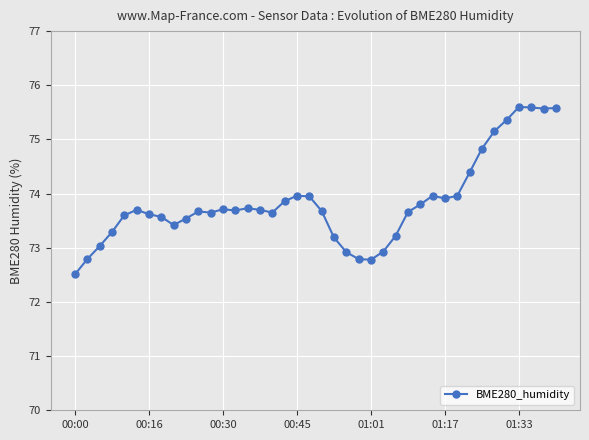

How many values are below 73?

6